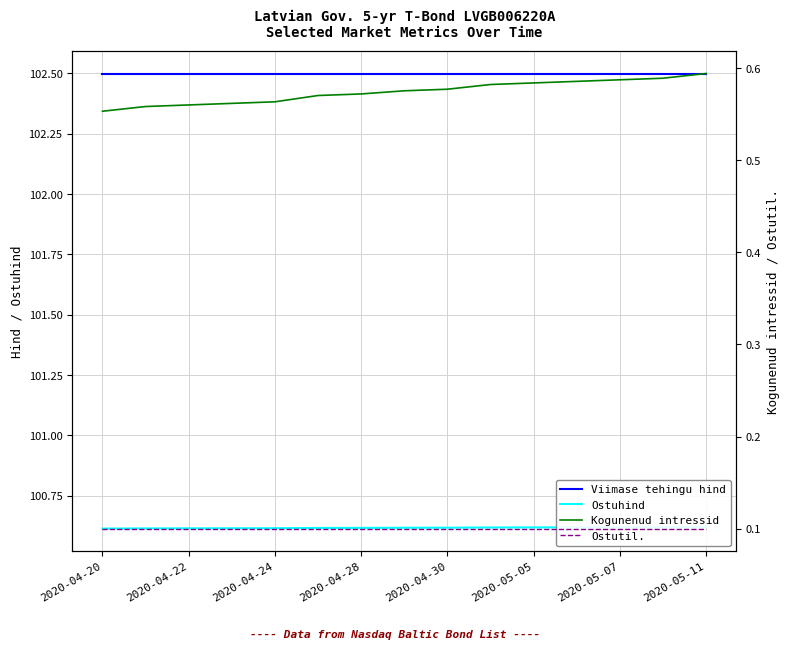

Is this an area chart (filled region under the line)?

No